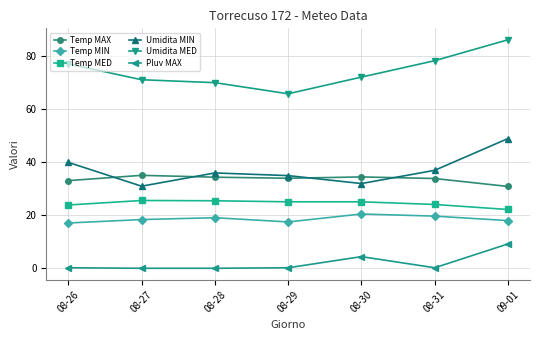

In Umidita MIN, how many points are higher than both neighbors (excluding endpoints)?

1